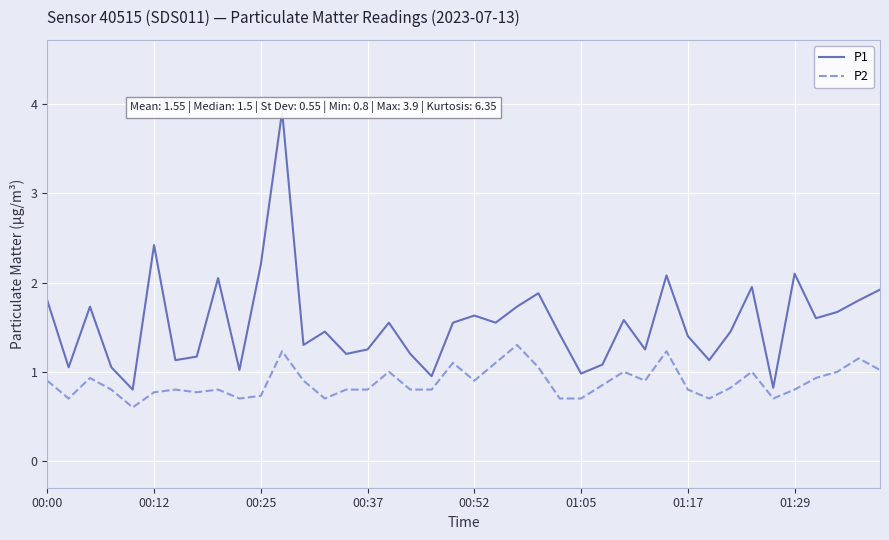

True or false: P2 and P1 intersect in this chart.

False